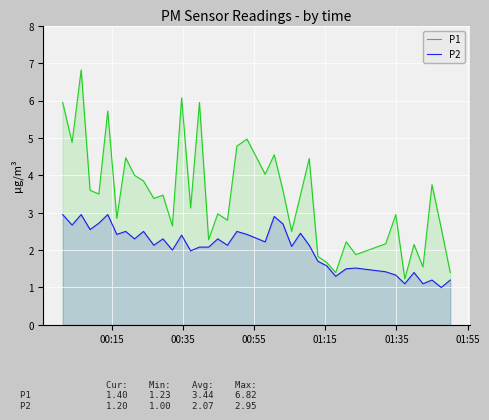

Which series has the largest range (max minus min)?

P1